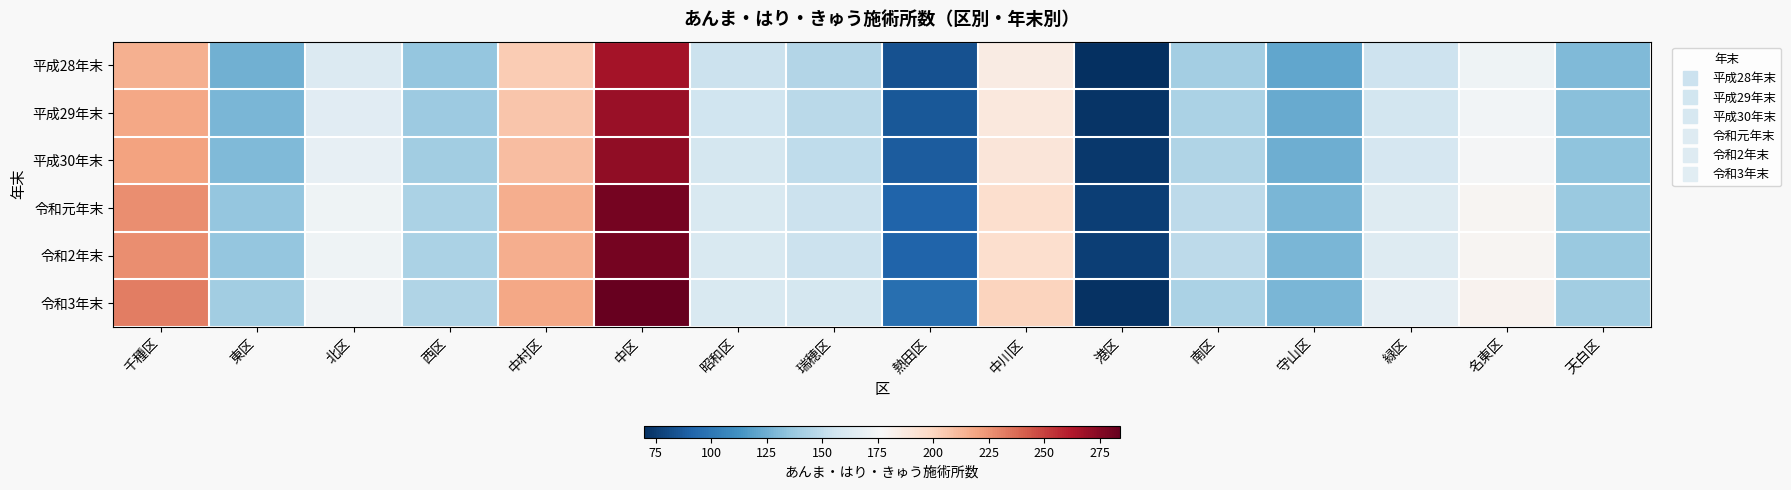

At 緑区, list the series in order from smallest to largest.

平成28年末, 平成29年末, 平成30年末, 令和元年末, 令和2年末, 令和3年末